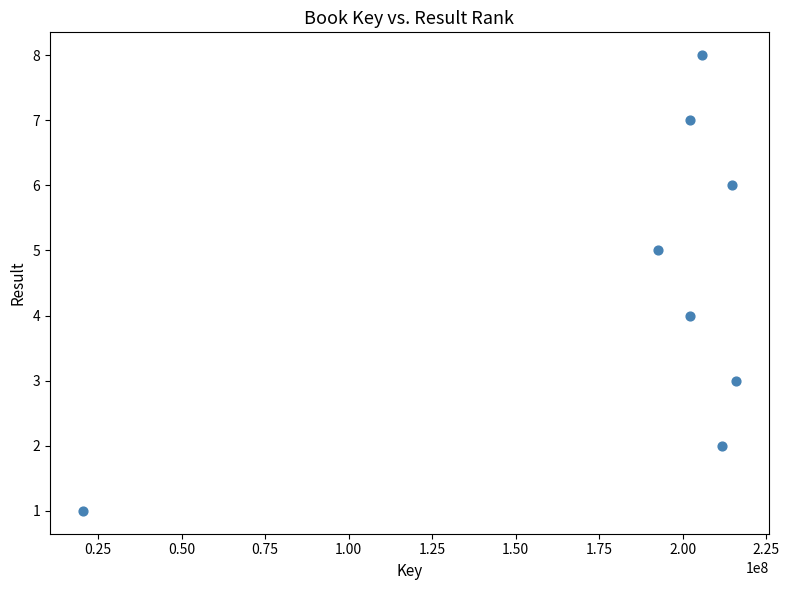

What is the range of Y values (max minus min)?

7